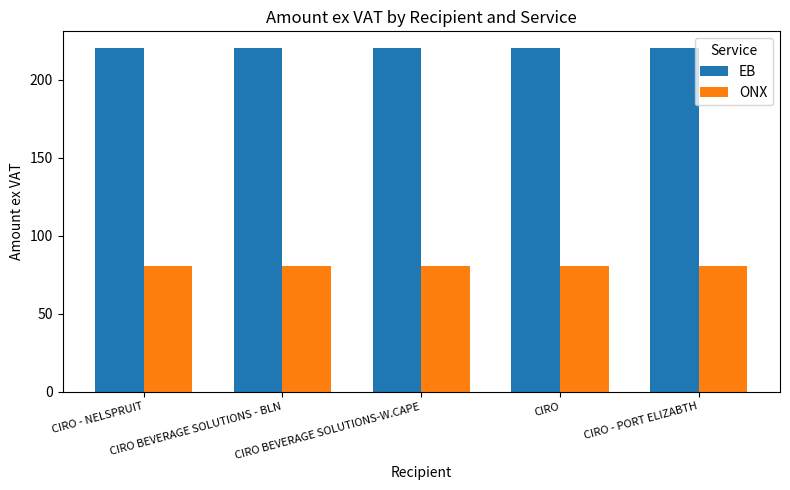

Is the value of EB at CIRO BEVERAGE SOLUTIONS-W.CAPE greater than the value of ONX at CIRO - PORT ELIZABTH?

Yes